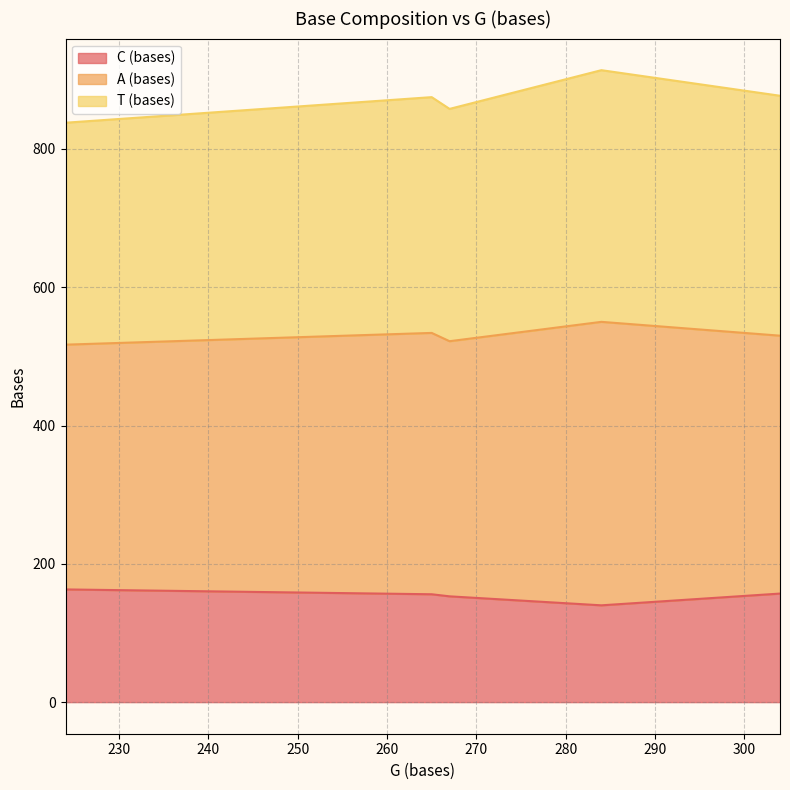

True or false: C (bases) and T (bases) cross at least once.

False